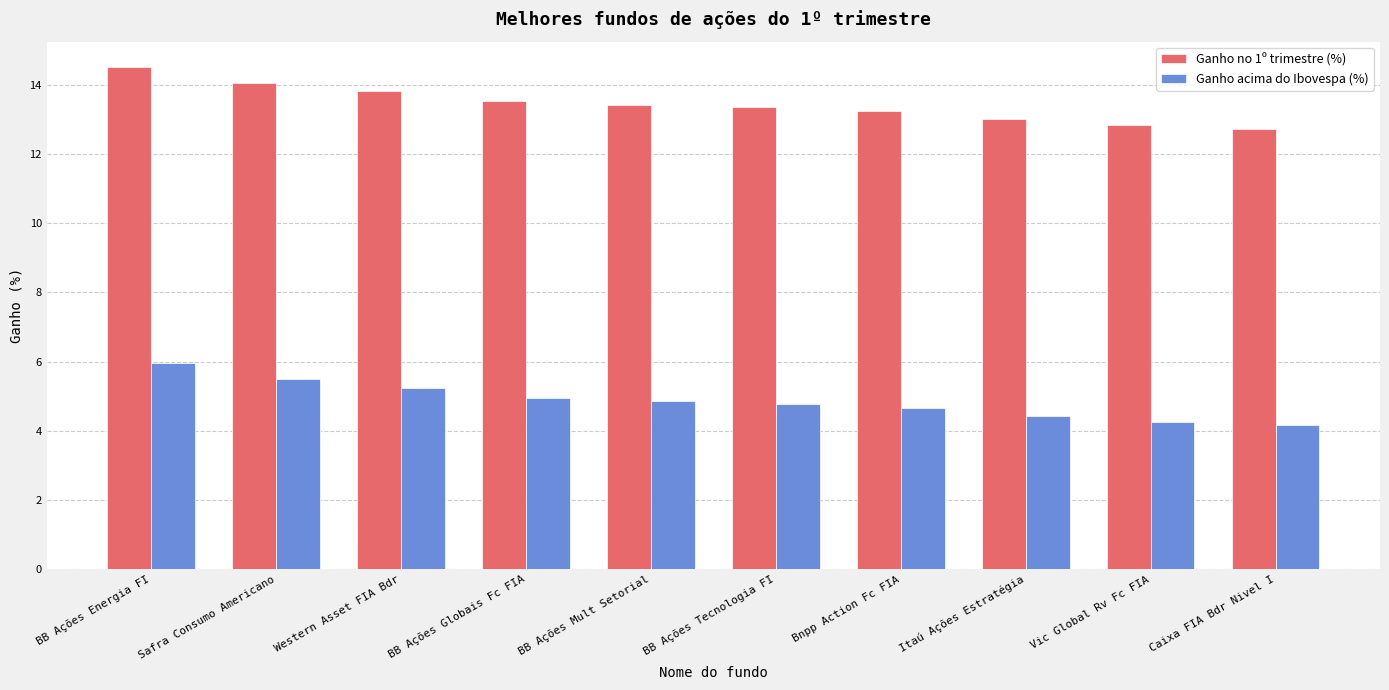

How many series are shown in this chart?

2